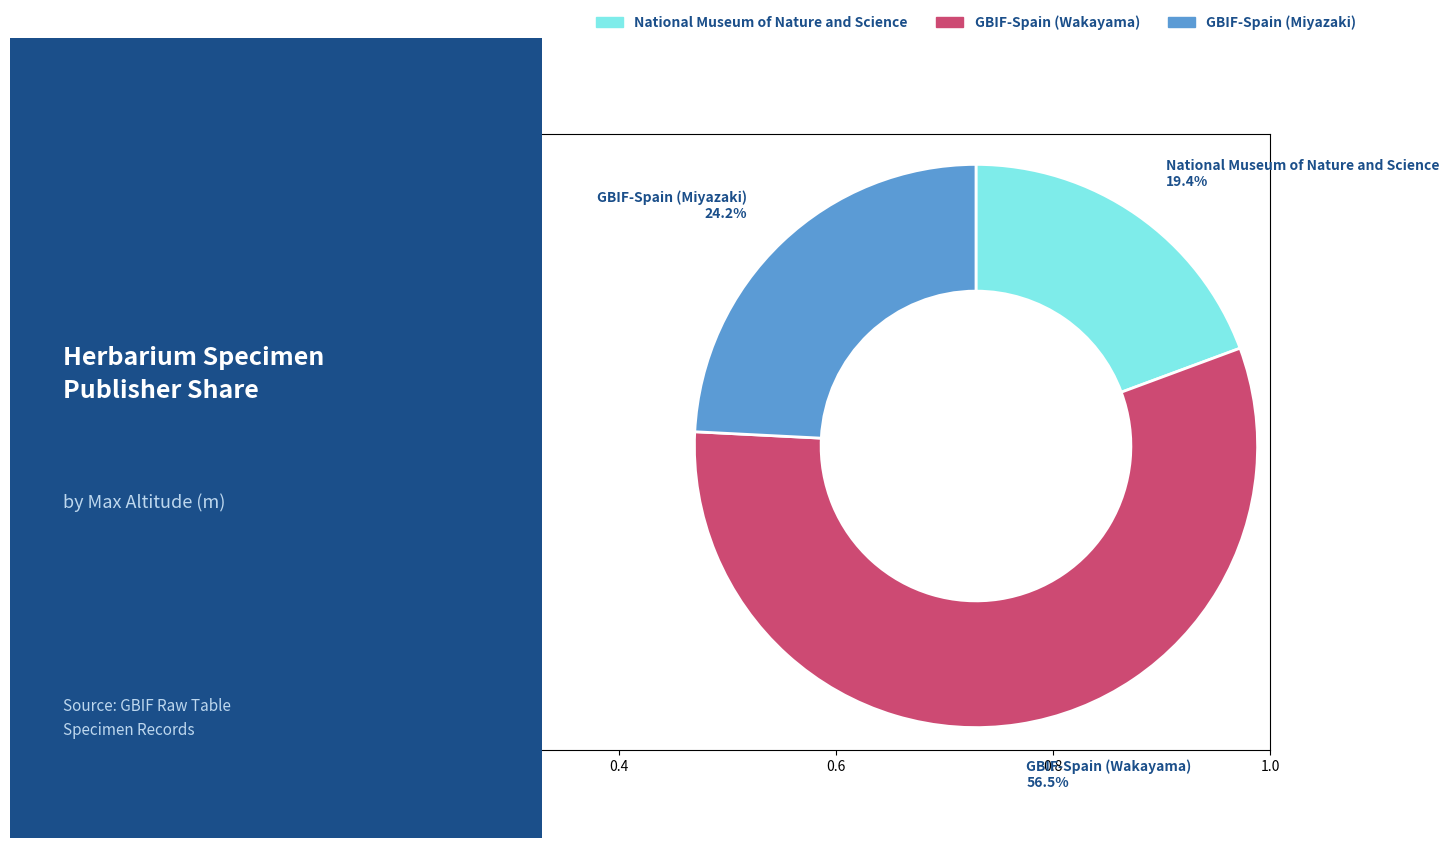

To the nearest percent, what is the difference between the GBIF-Spain (Wakayama) and GBIF-Spain (Miyazaki) slice percentages?

32%